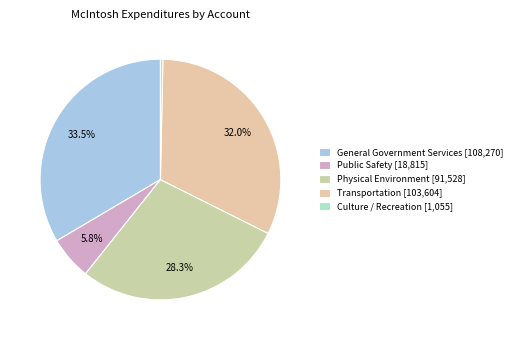

To the nearest percent, what is the difference between the Public Safety and Transportation slice percentages?

26%